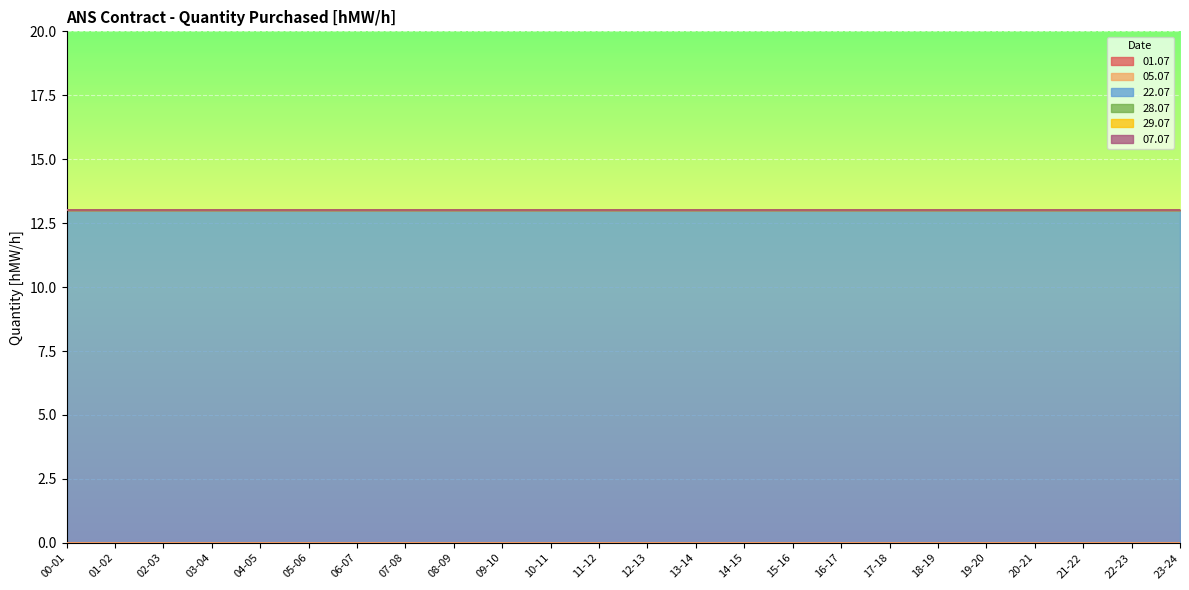

Which label corresponds to the smallest value in the chart?

00-01